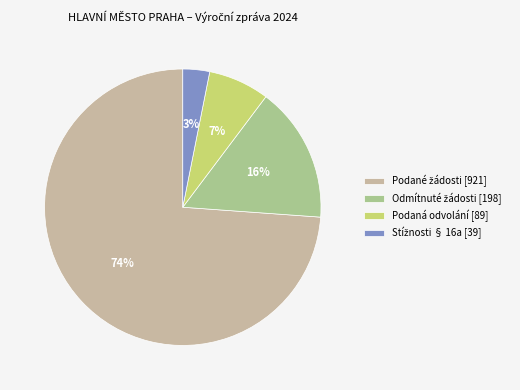

To the nearest percent, what is the difference between the largest and smallest slice percentages?

71%